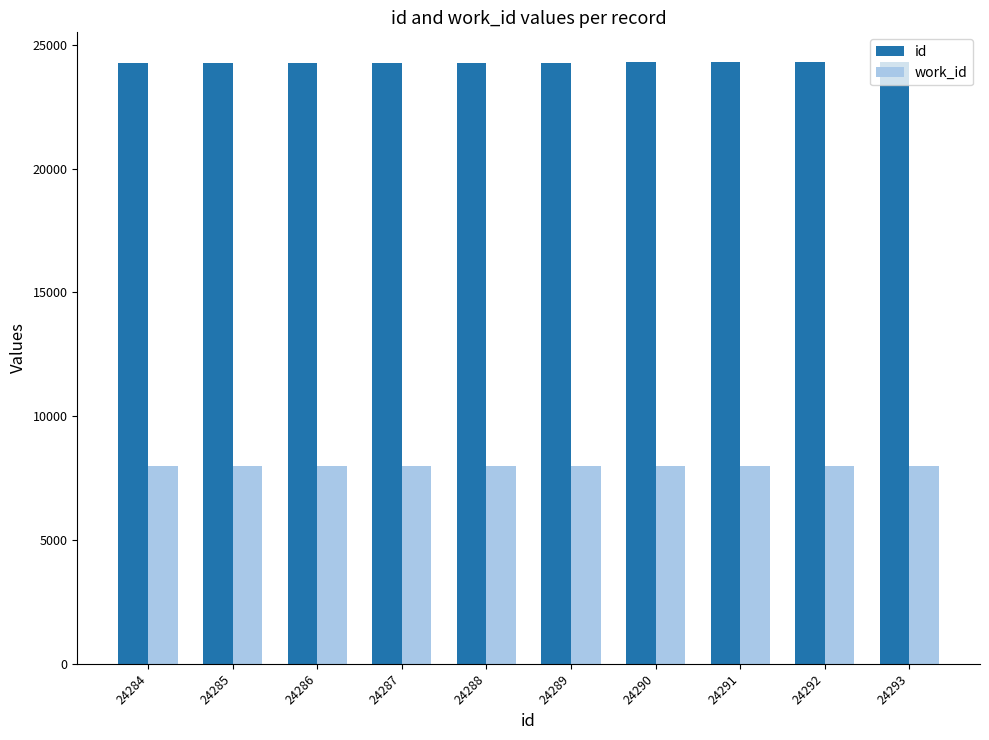

At 24285, list the series in order from smallest to largest.

work_id, id